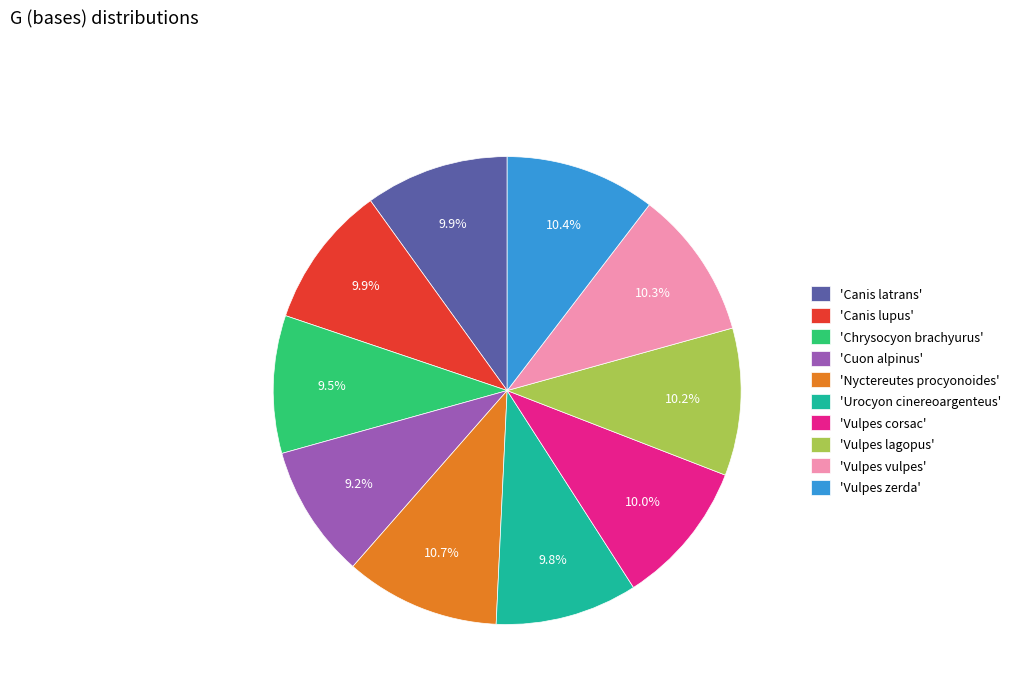

What percentage is NOT represented by 'Urocyon cinereoargenteus'?

90.2%